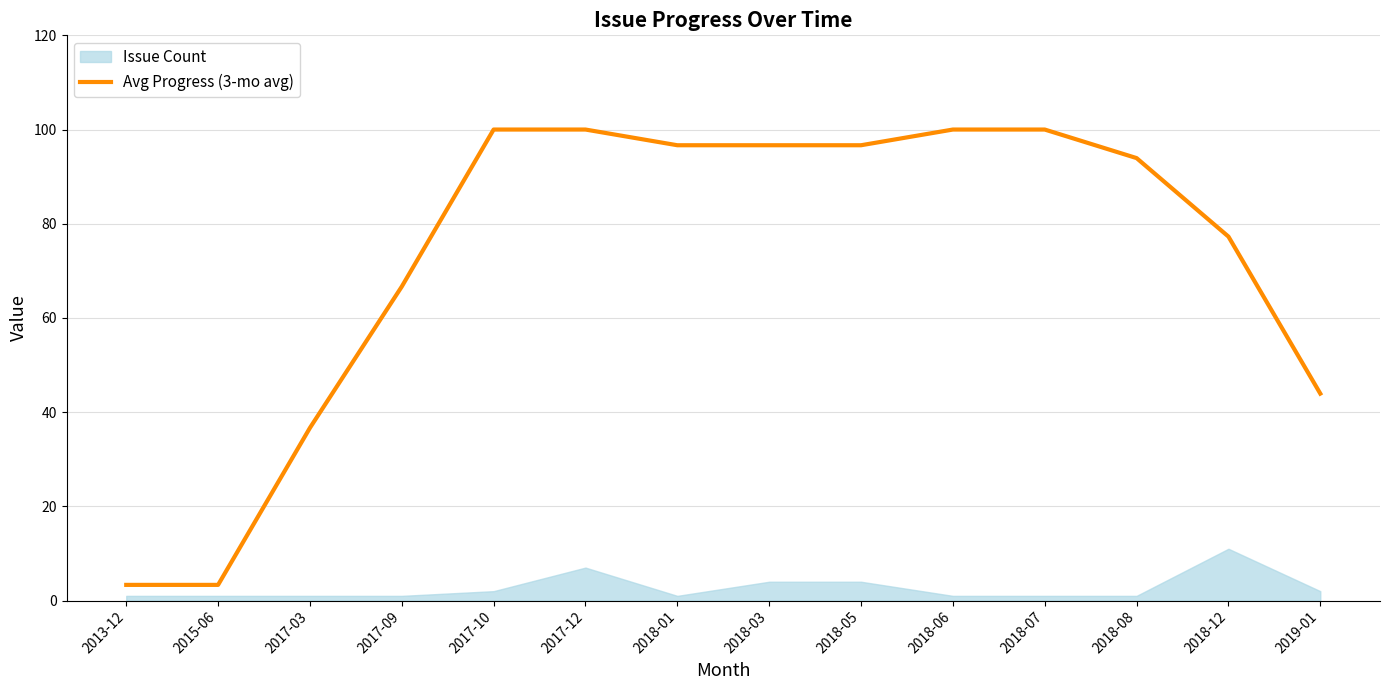

Which category has the highest value across all series?

2017-10